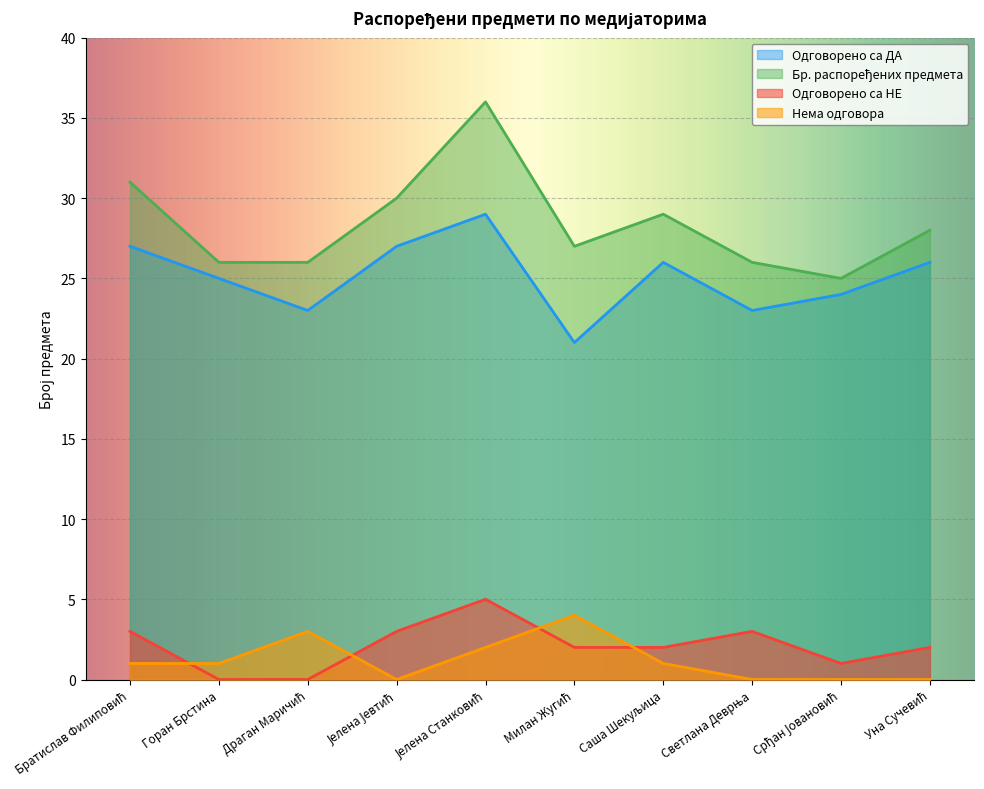

Which label corresponds to the largest value in the chart?

Јелена Станковић